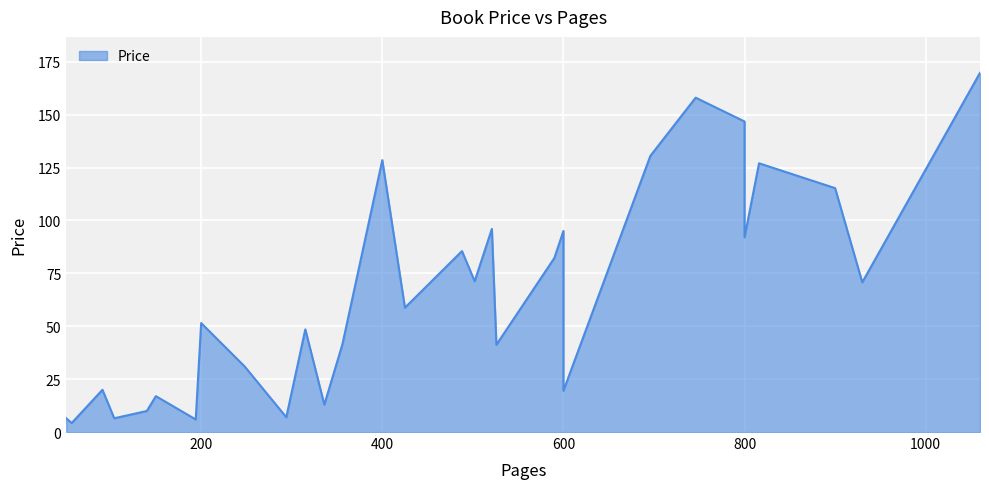

True or false: the data shows 7.8 at 150.

False